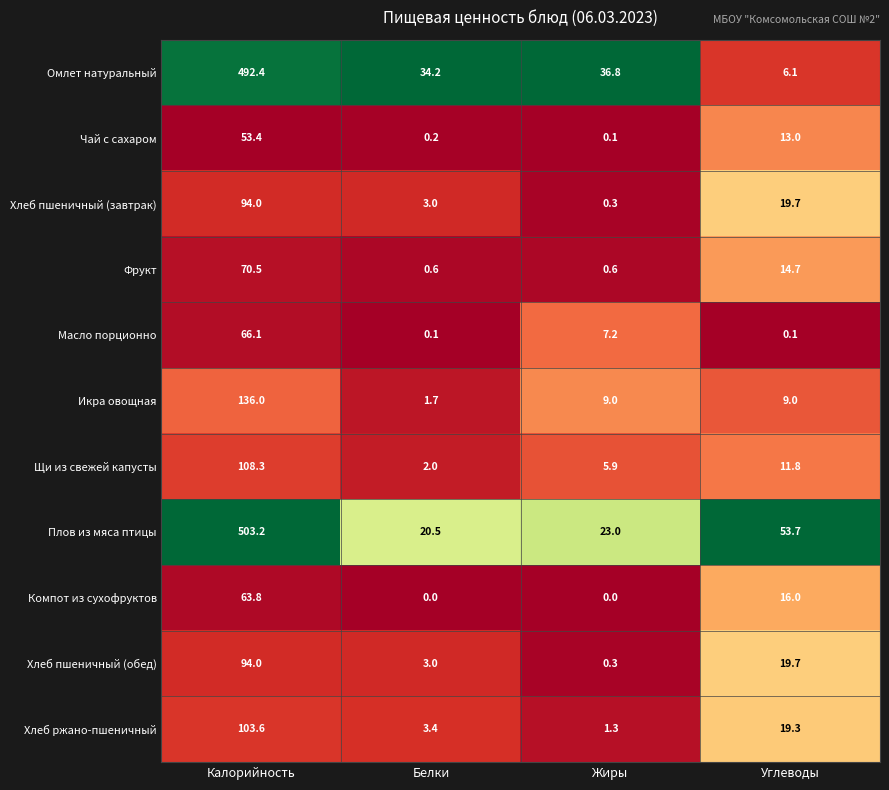

Count the number of categories in the chart.

4